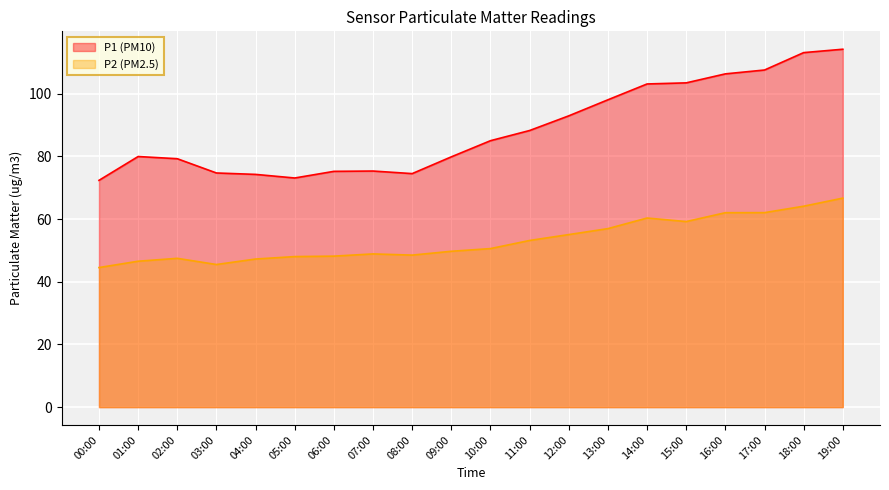

At which category is the sum across all series the highest?

19:00